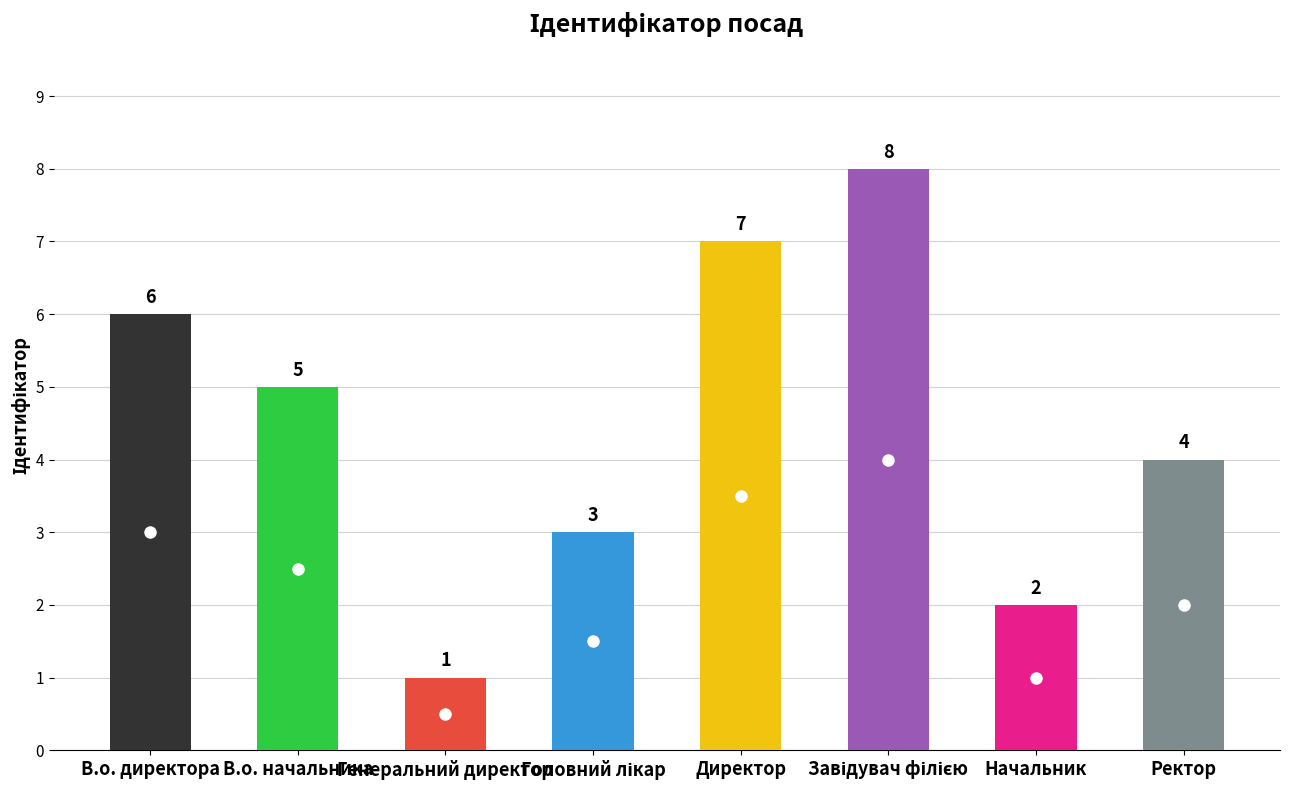

How many values are between 3 and 7?

5